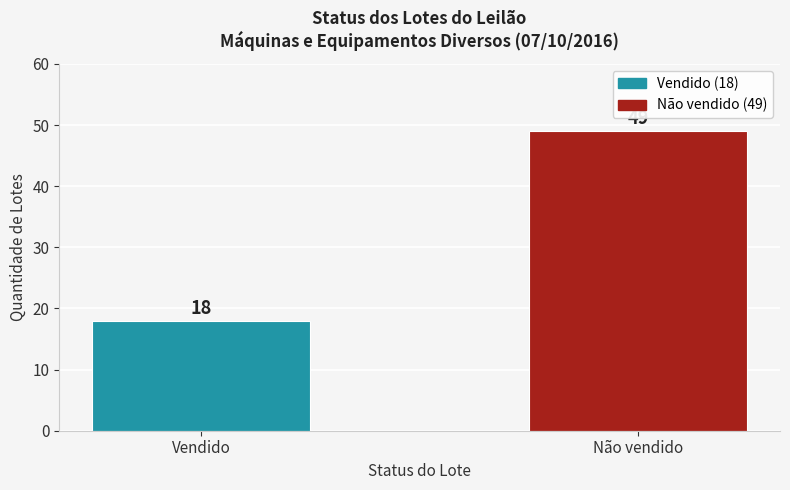

What position from the right is Não vendido?

1